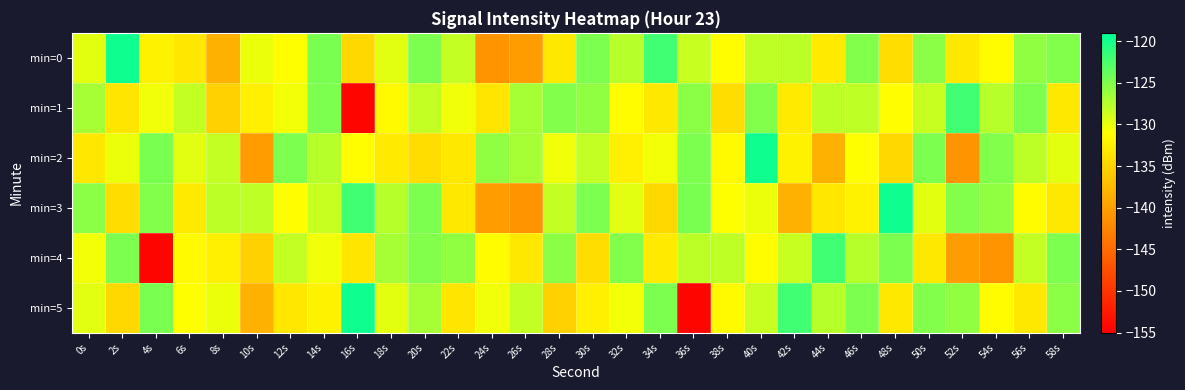

At 58s, list the series in order from smallest to largest.

min=1, min=3, min=2, min=5, min=0, min=4